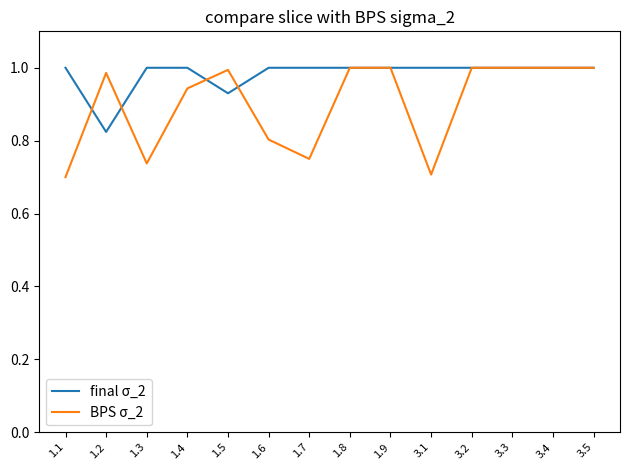

At which category does BPS σ_2 reach its first local valley?

1.3